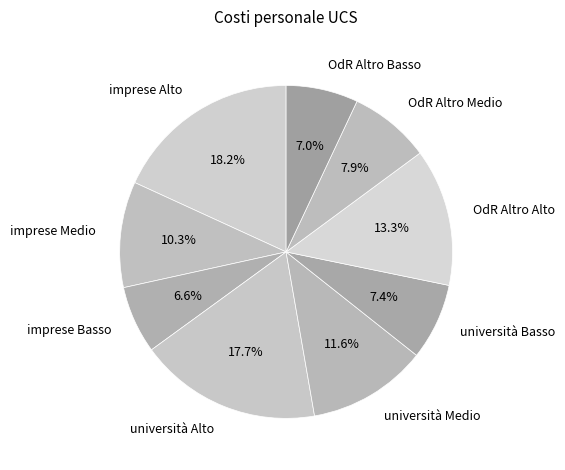

Is it true that università Basso is 2% of the pie?

False